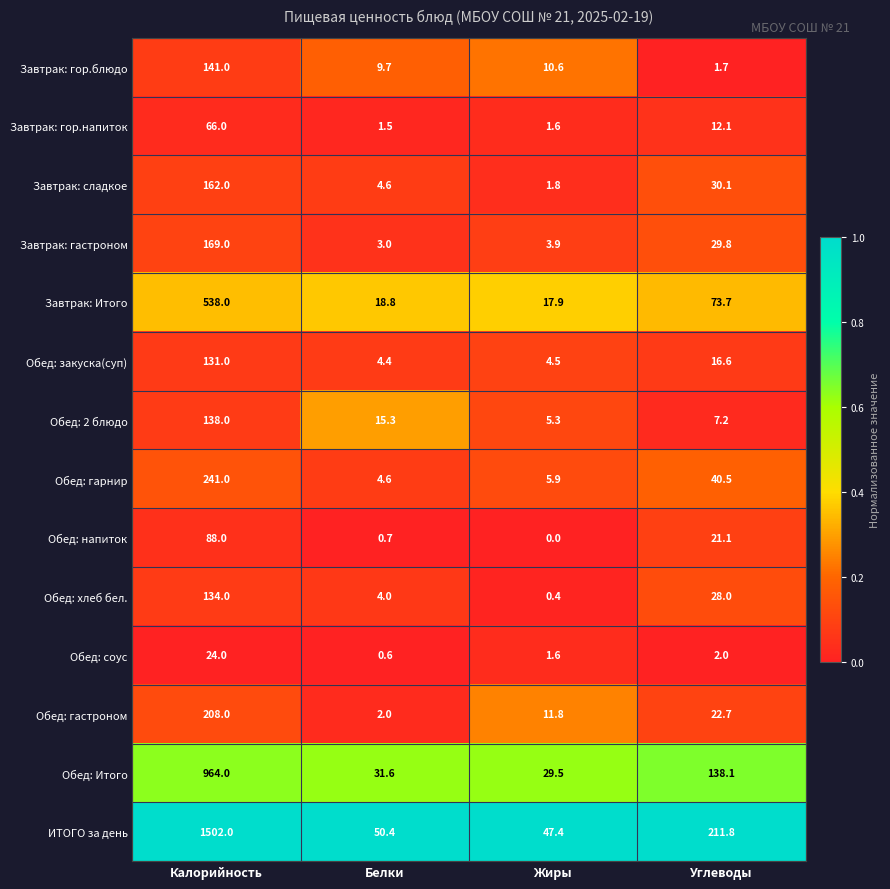

The value of Завтрак: гастроном at Белки is 1.3. True or false?

False